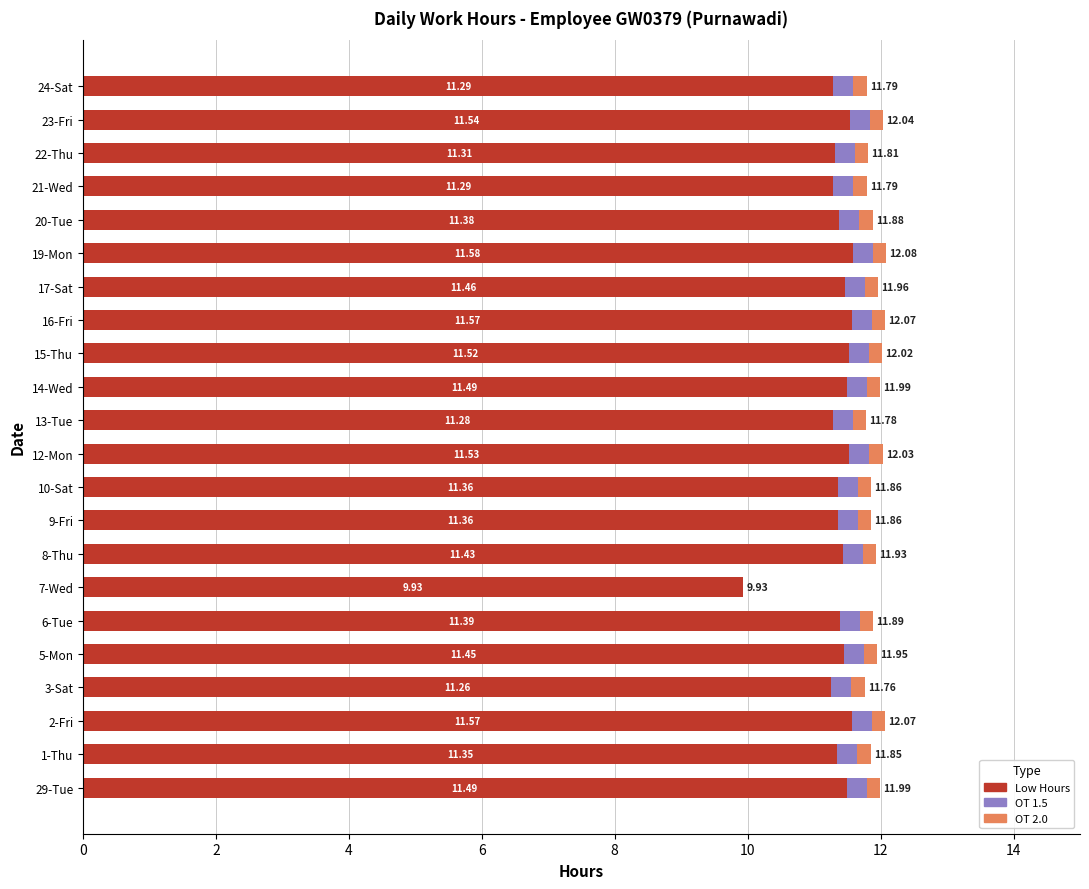

What is the total value across all series at 12-Mon?

12.0